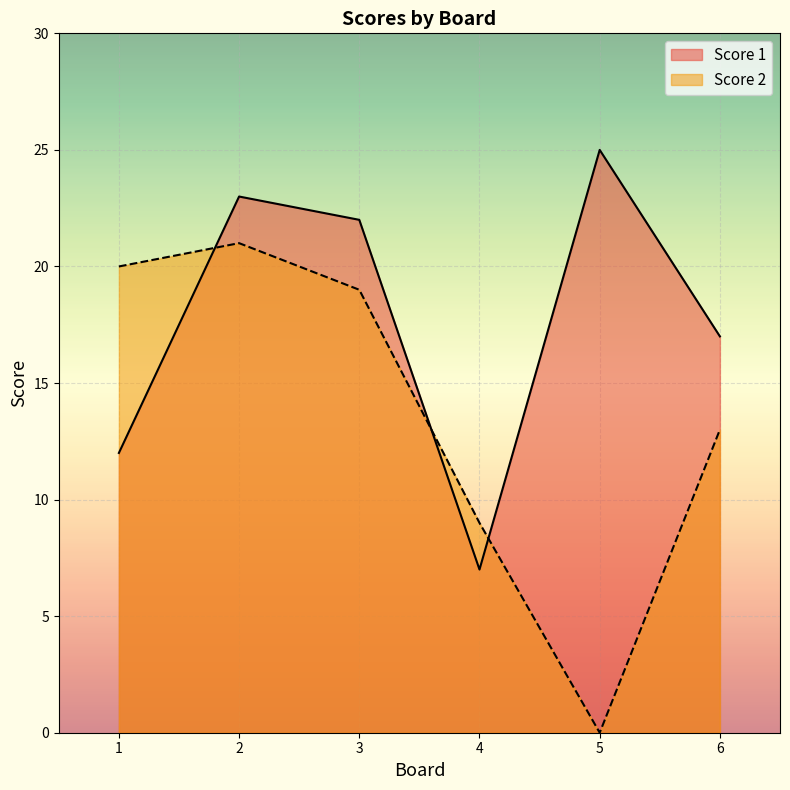

How many data points in Score 1 are above 22?

2